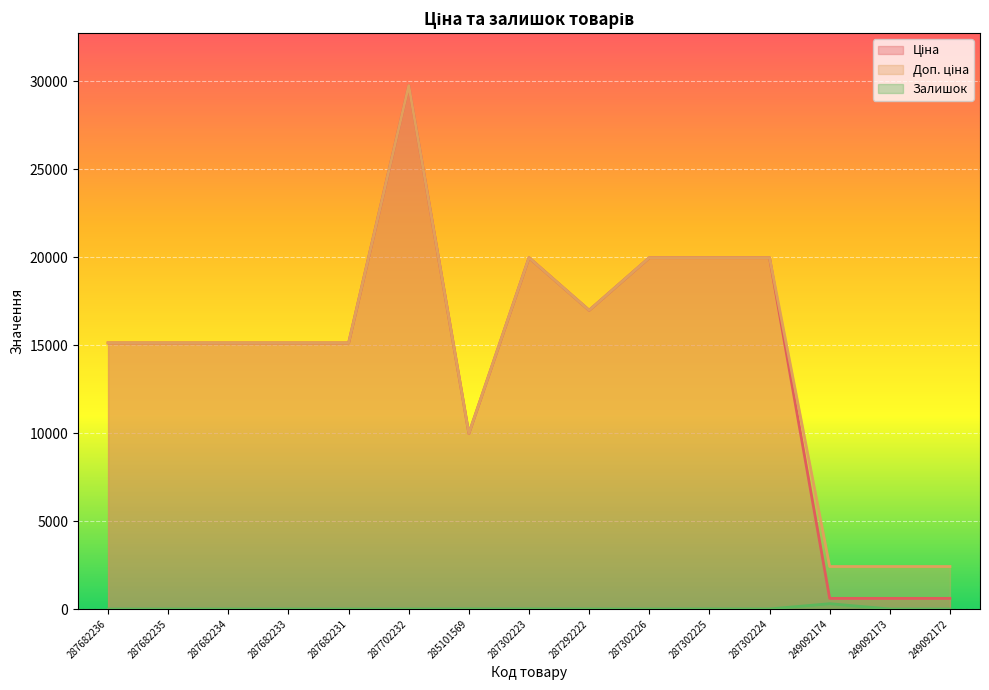

List the series in order of their peak value, lowest first.

Залишок, Ціна, Доп. ціна